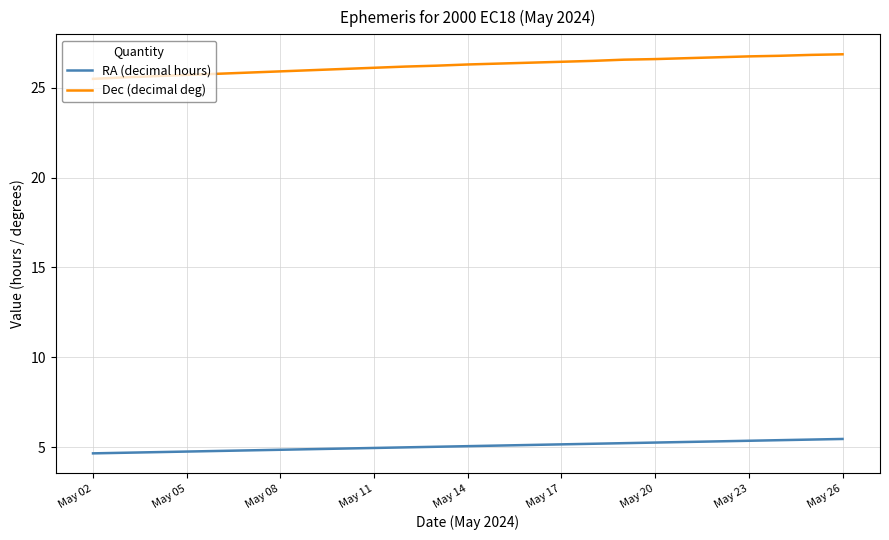

Which series has the widest spread of values?

Dec (decimal deg)